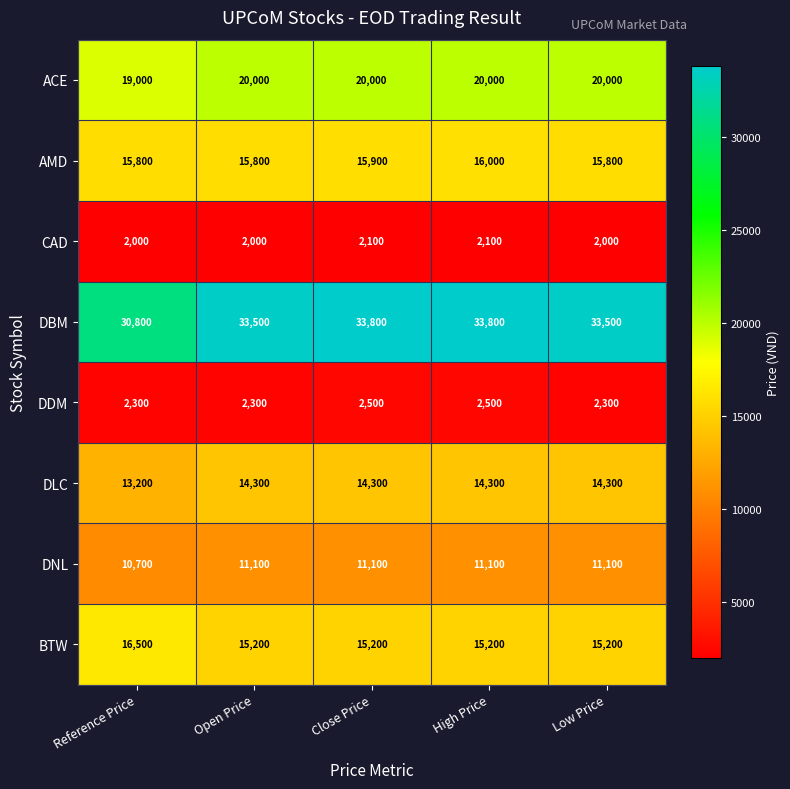

What is the spread (max minus min) of values at Open Price?

31500